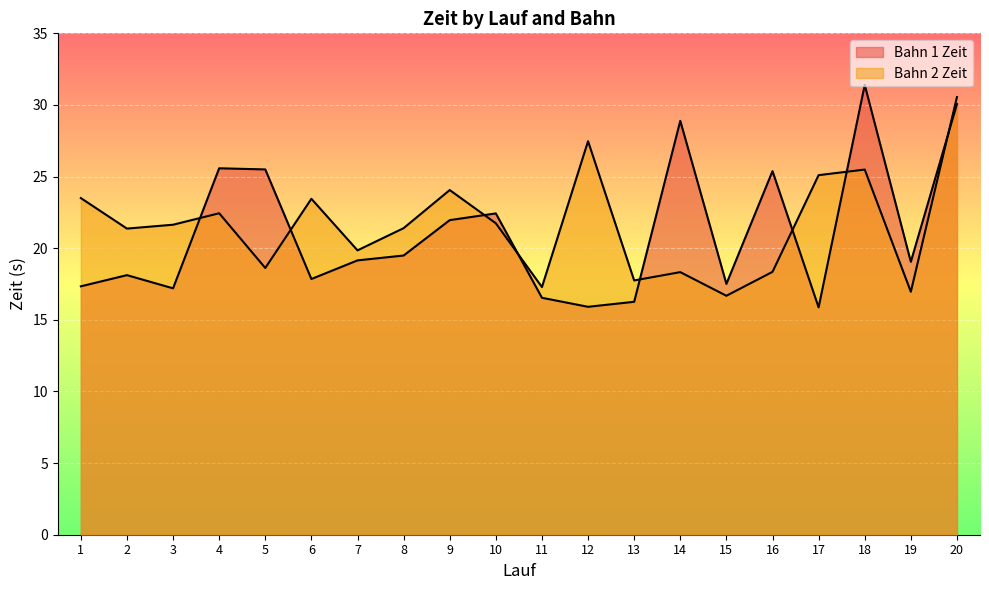

Which category has the highest value across all series?

18